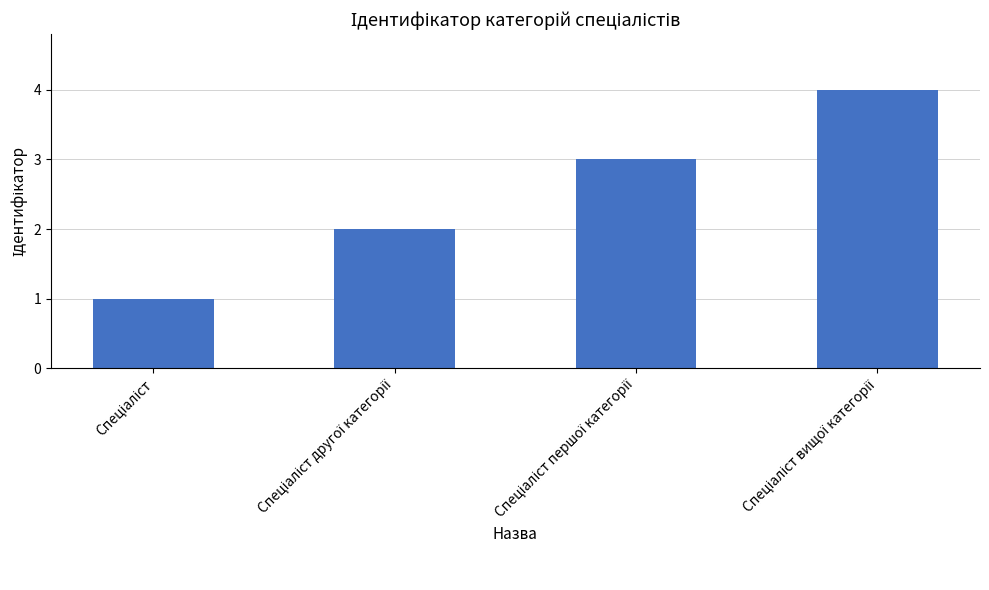

What is the difference between the maximum and minimum values?

3